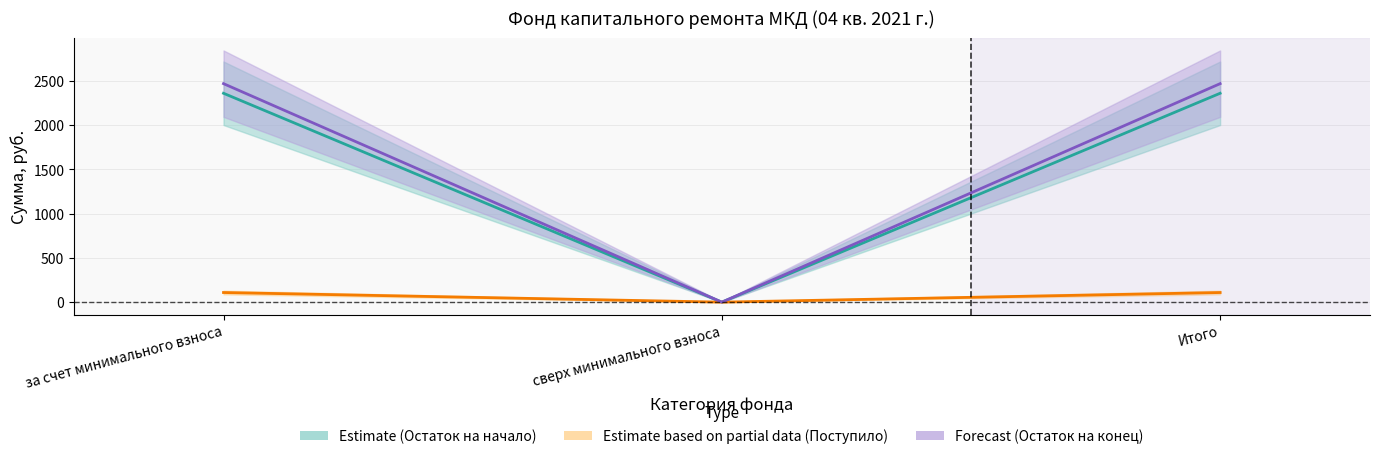

Which series has the largest total across all categories?

Остаток на начало